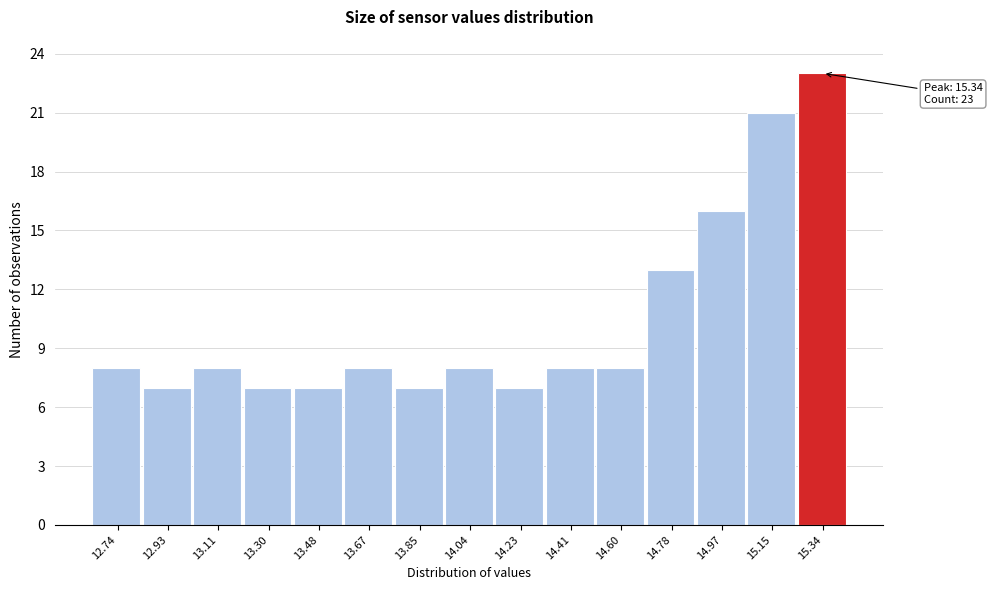

Over which range of the x-axis is the bar tallest?

15.24 to 15.44